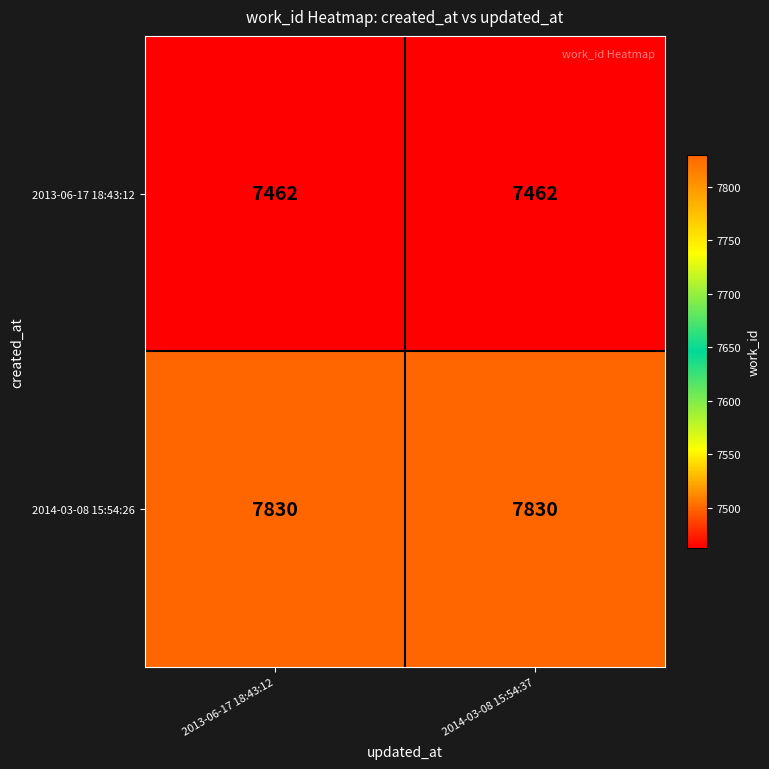

What is the difference between the highest and lowest values at 2013-06-17 18:43:12?

368